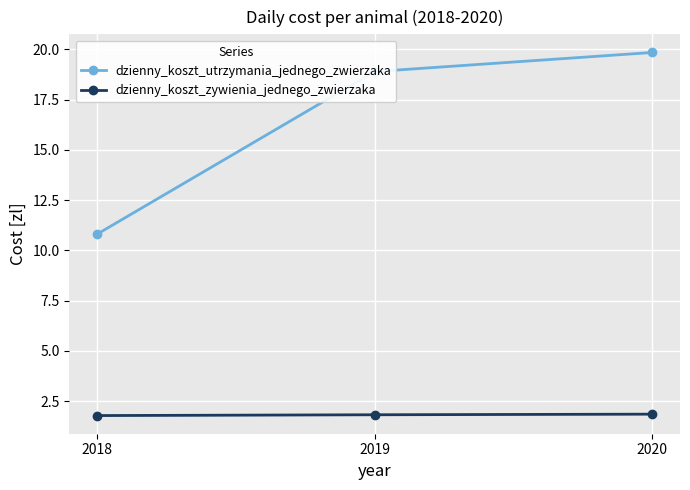

What is the sum of the dzienny_koszt_zywienia_jednego_zwierzaka values at 2020 and 2019?

3.7